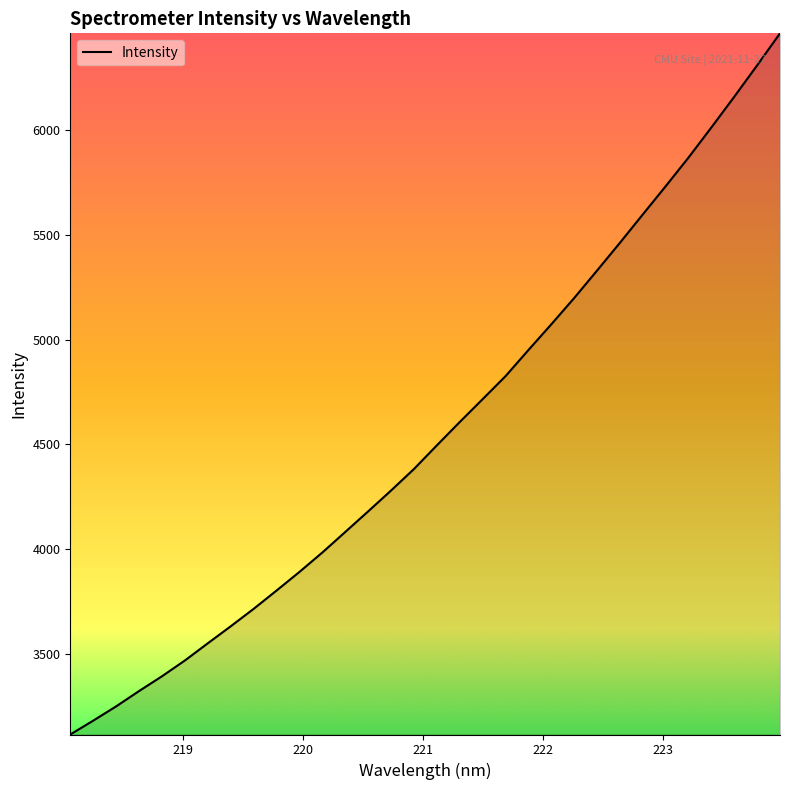

What is the greatest value displayed?

6462.4